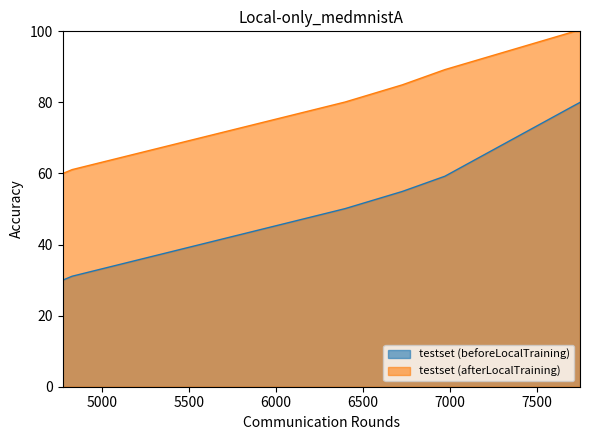

What is the highest value of the testset (beforeLocalTraining) series?

80.0